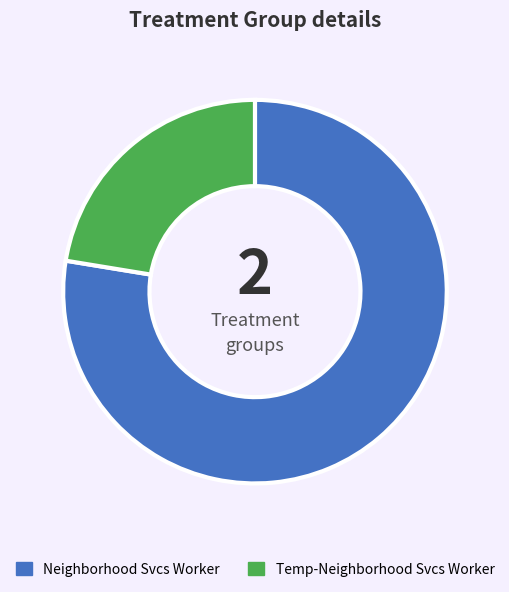

Do Temp-Neighborhood Svcs Worker and Neighborhood Svcs Worker together represent more than half of the pie?

Yes